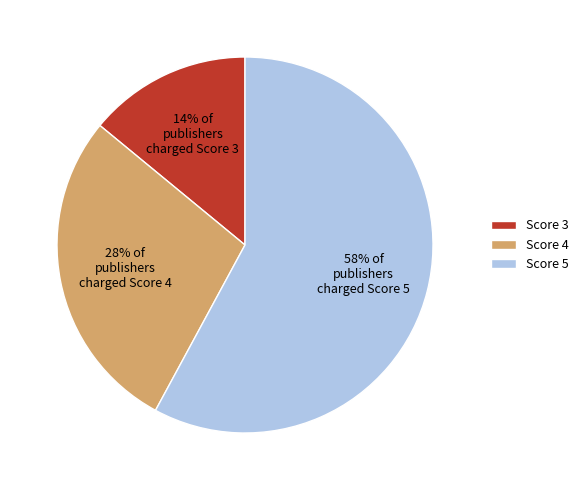

Which slice is the smallest?

Score 3